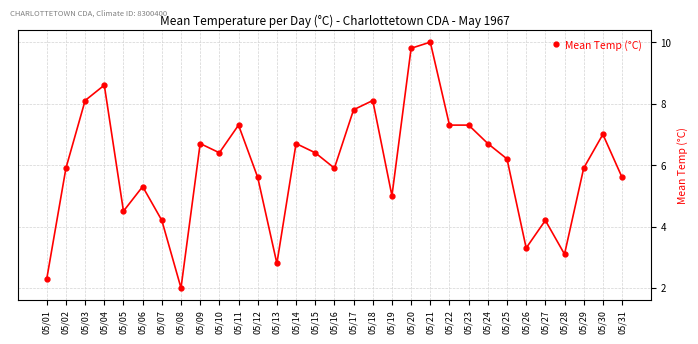

What is the change in value from 05/03 to 05/27?

-3.9